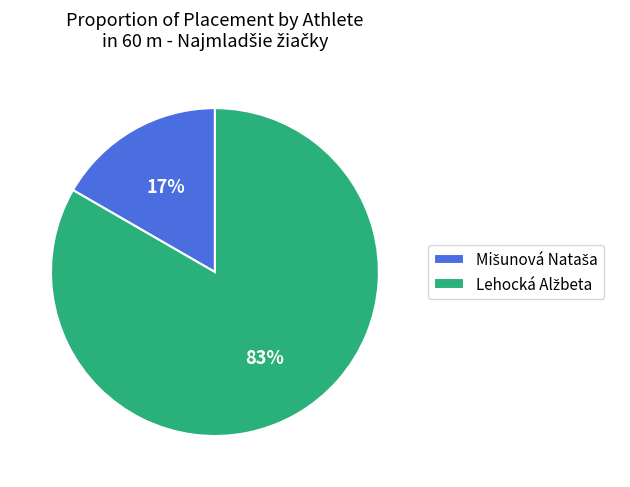

To the nearest percent, what is the average slice percentage?

50%